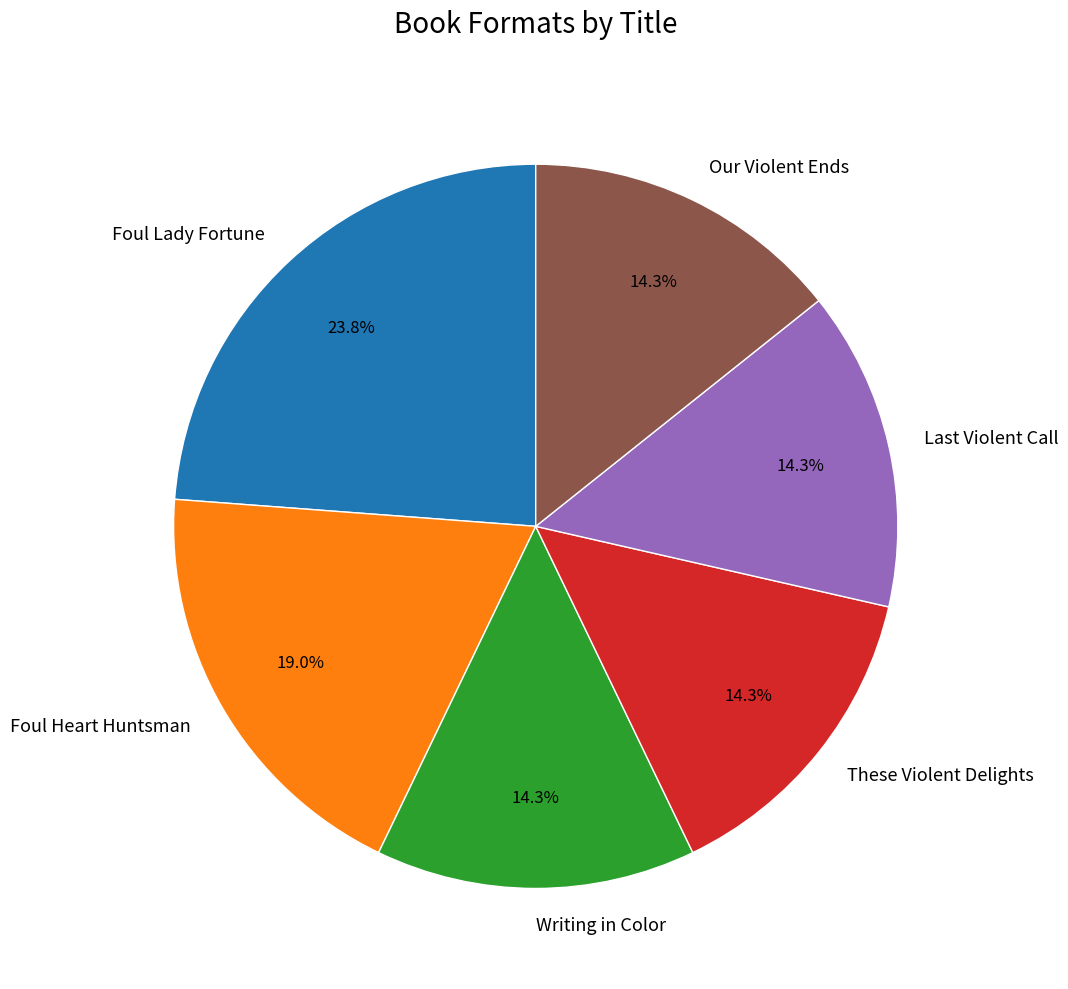

Which slice is the largest?

Foul Lady Fortune